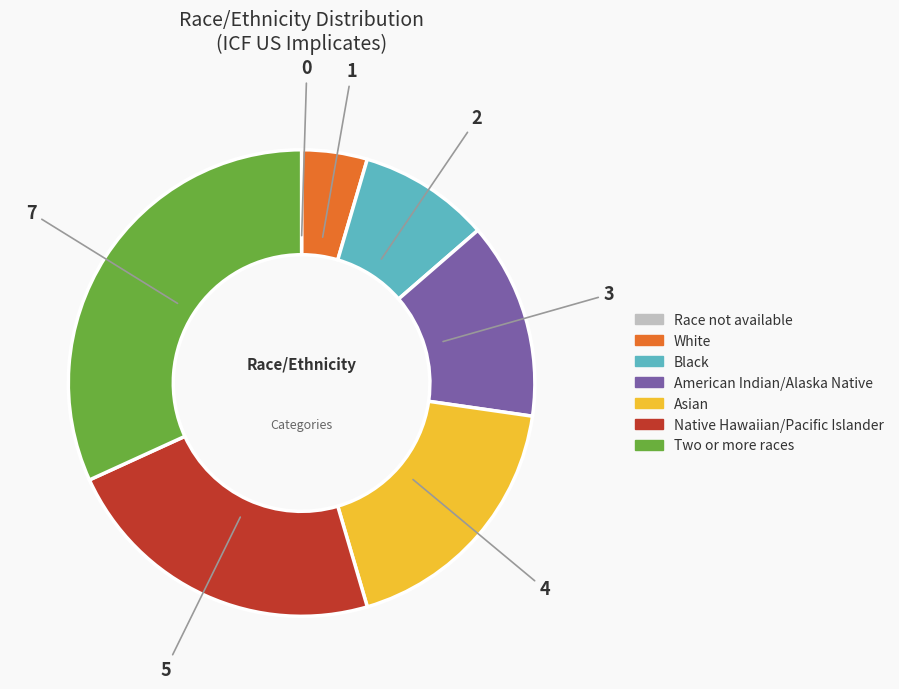

Is it true that Two or more races is 17% of the pie?

False